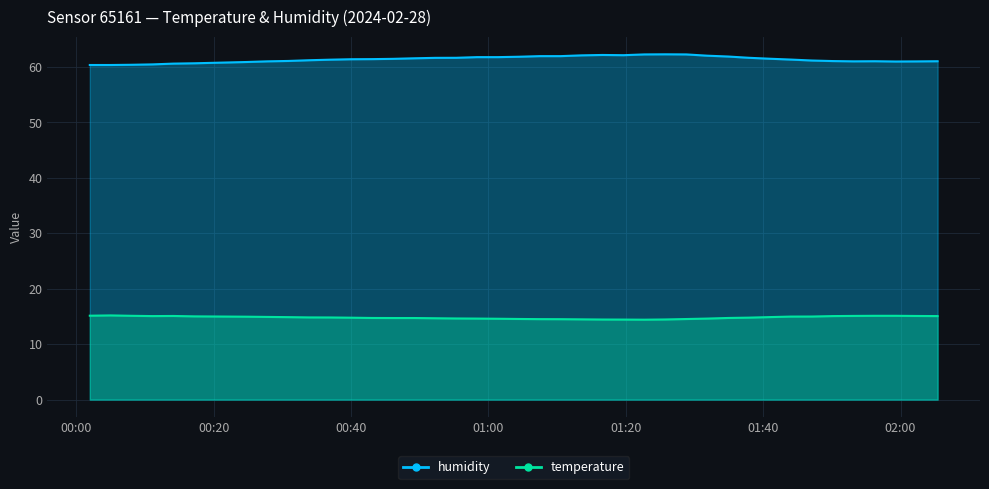

What is the value of the humidity point at the 14th from the left?

61.5